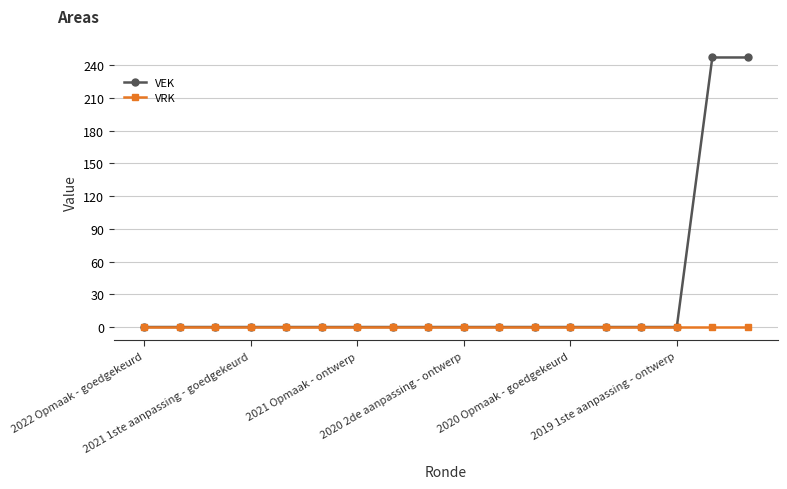

Does the chart display data point markers on the line(s)?

Yes